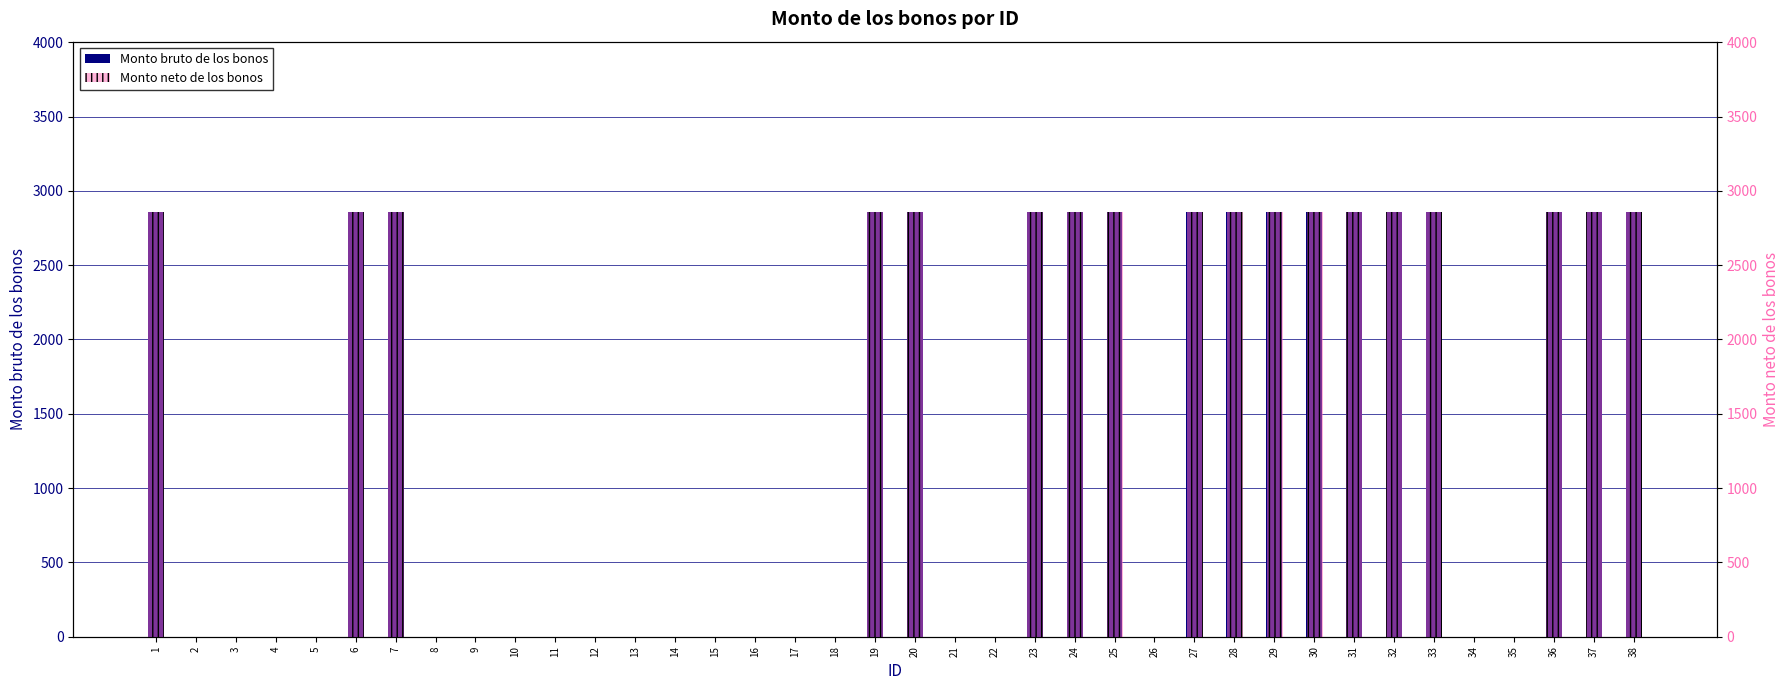

The Monto neto de los bonos series shows 2860 at 7. True or false?

True